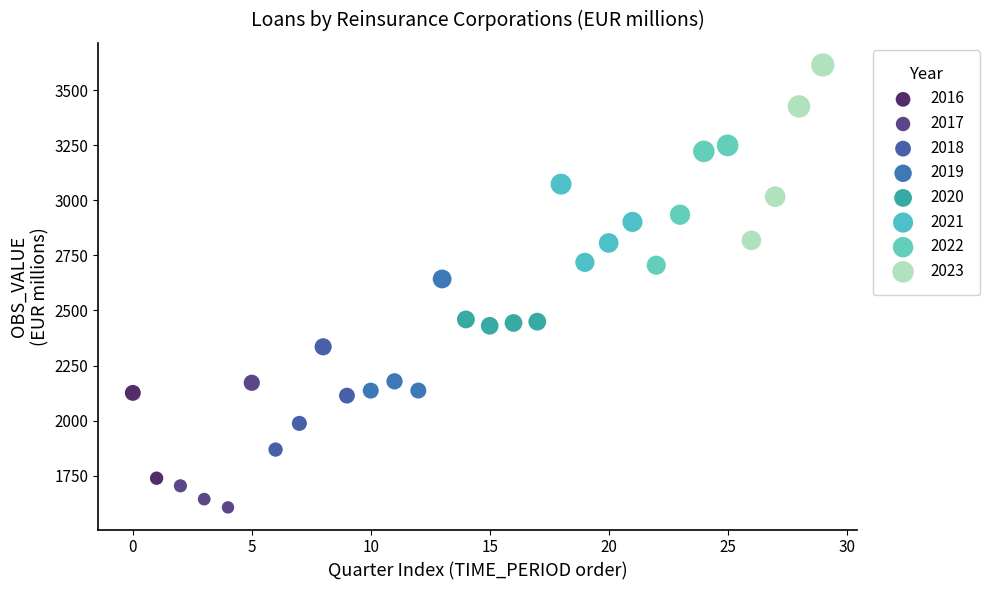

What are all the series names shown in the legend?

2016, 2017, 2018, 2019, 2020, 2021, 2022, 2023